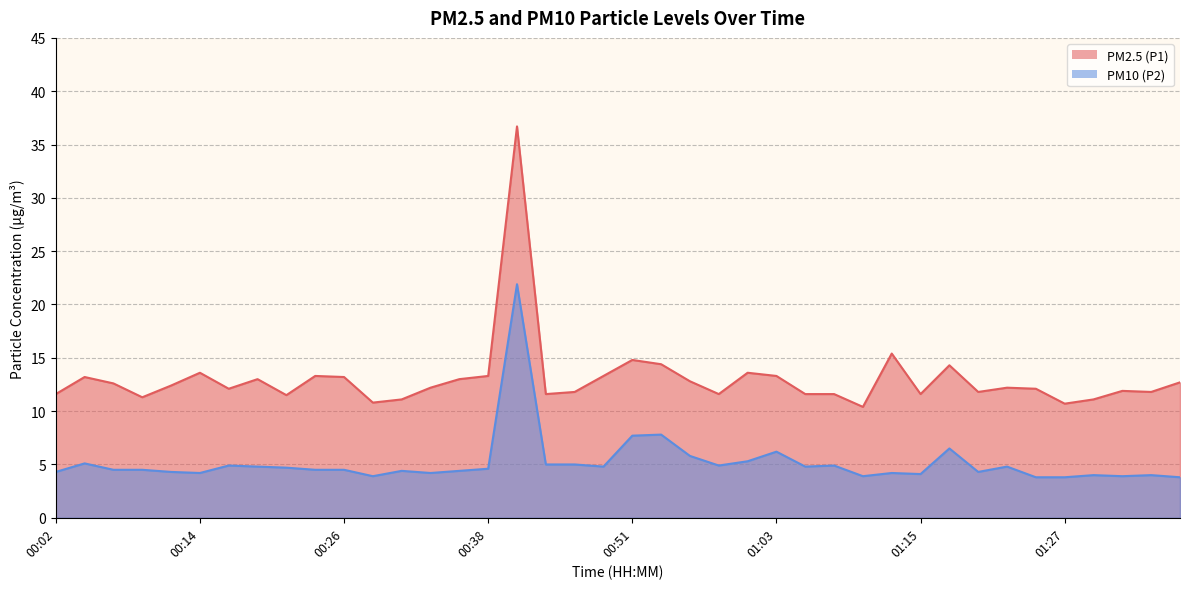

Which series has the largest total across all categories?

PM2.5 (P1)